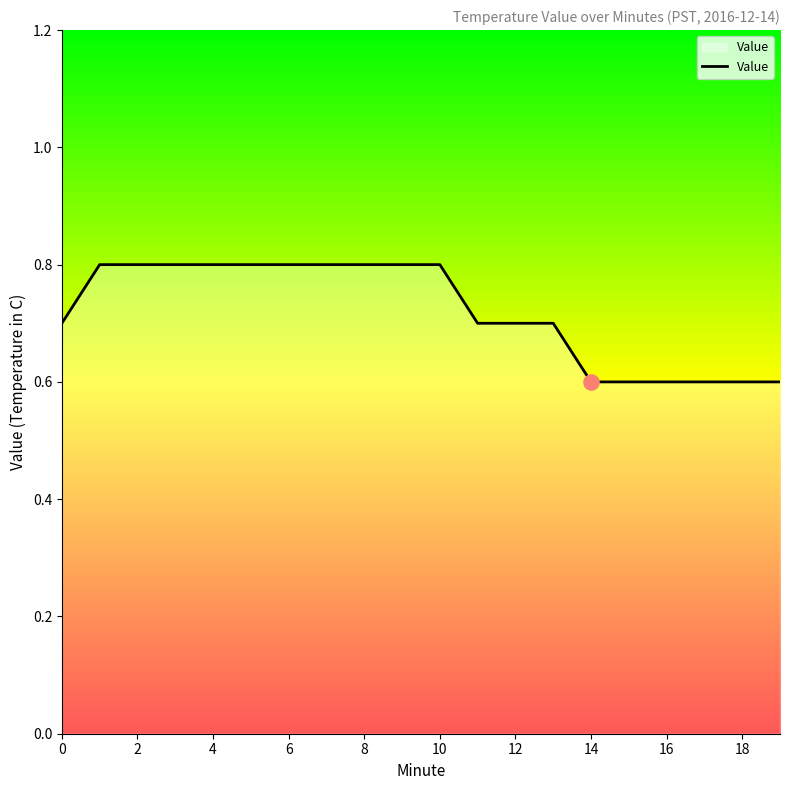

What is the smallest value displayed?

0.6